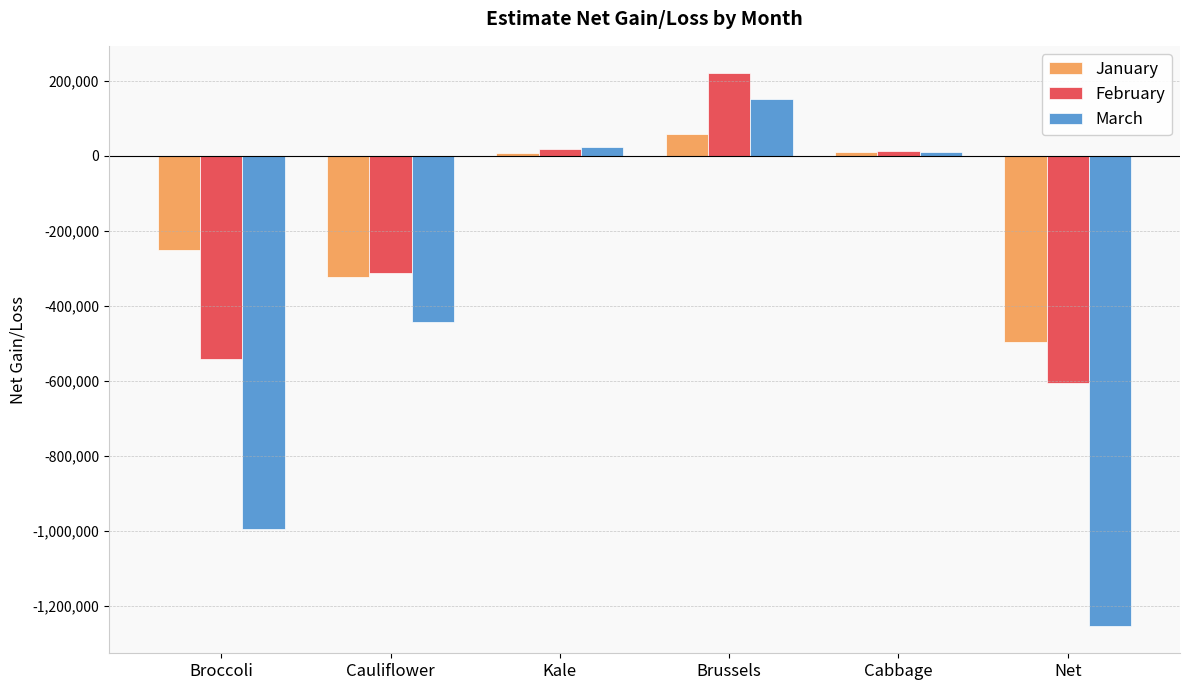

What is the maximum value shown in the chart?

219372.5